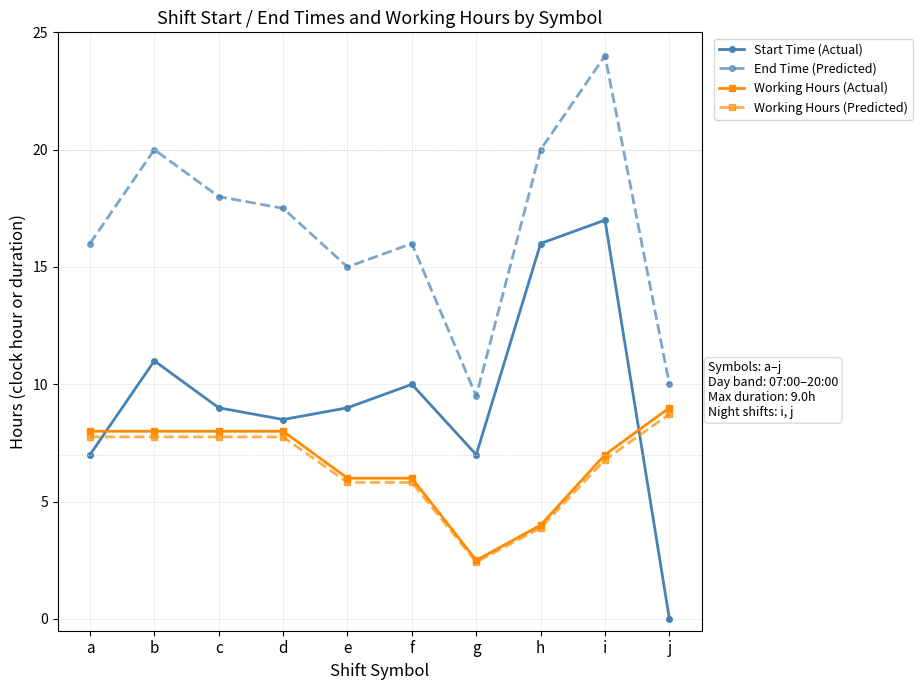

What is the maximum value for Working Hours (Actual)?

9.0